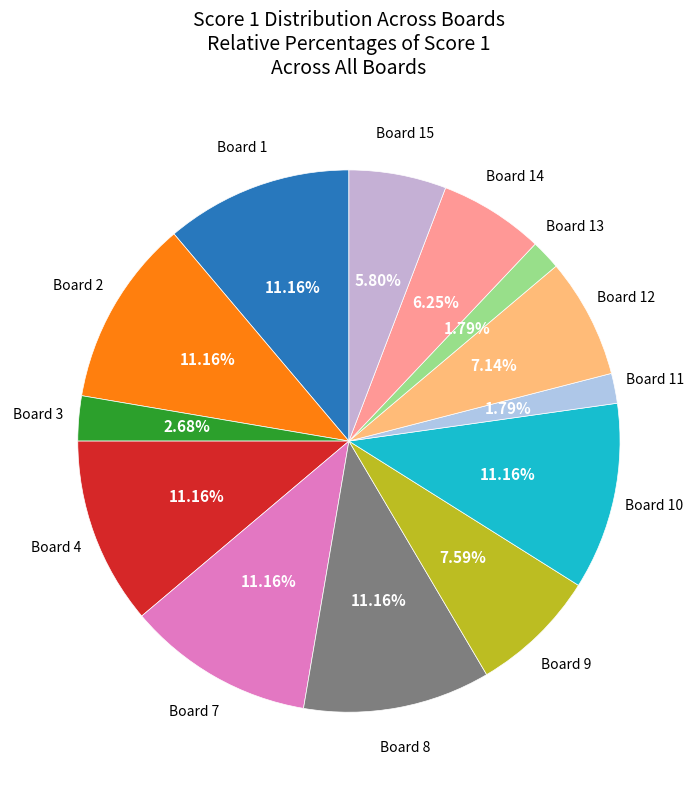

How many segments does this pie chart have?

13